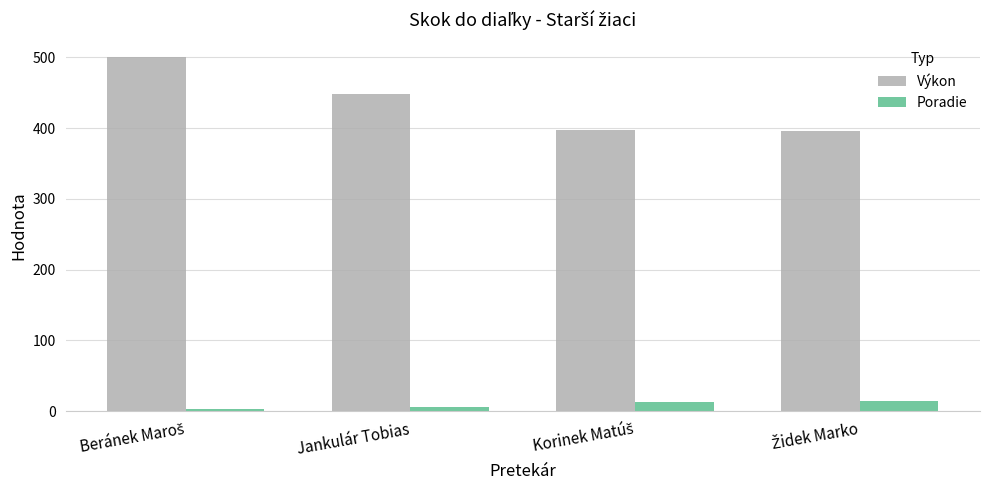

What is the maximum value for Poradie?

14